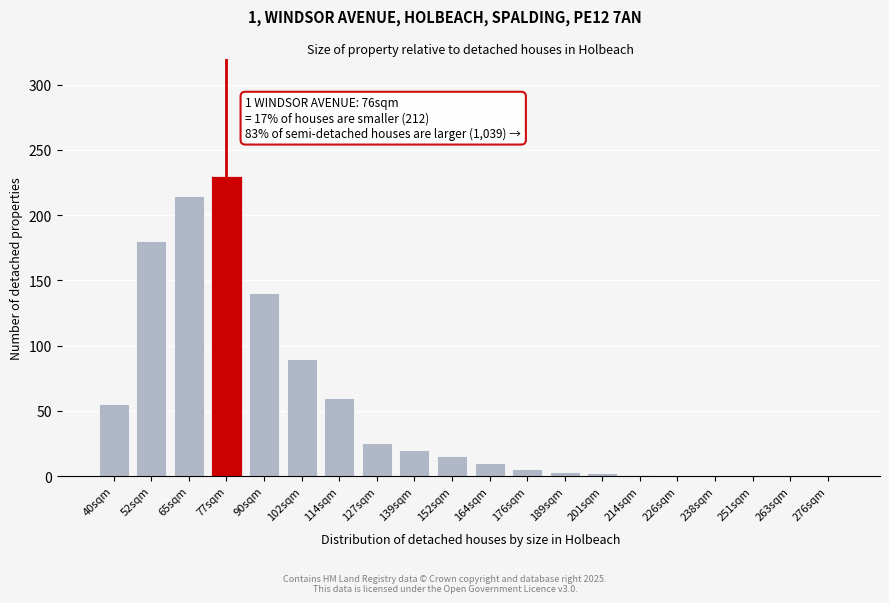

Read the value at 65sqm.

215